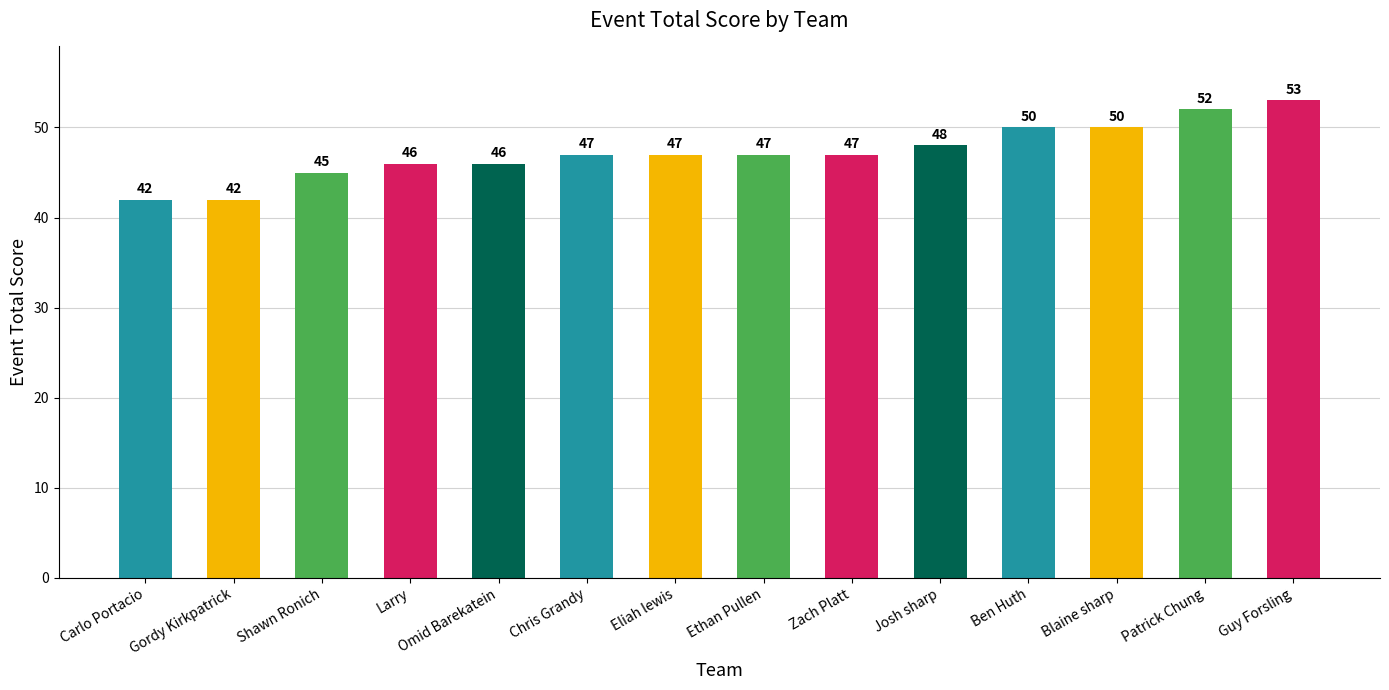

What is the minimum value shown in the chart?

42